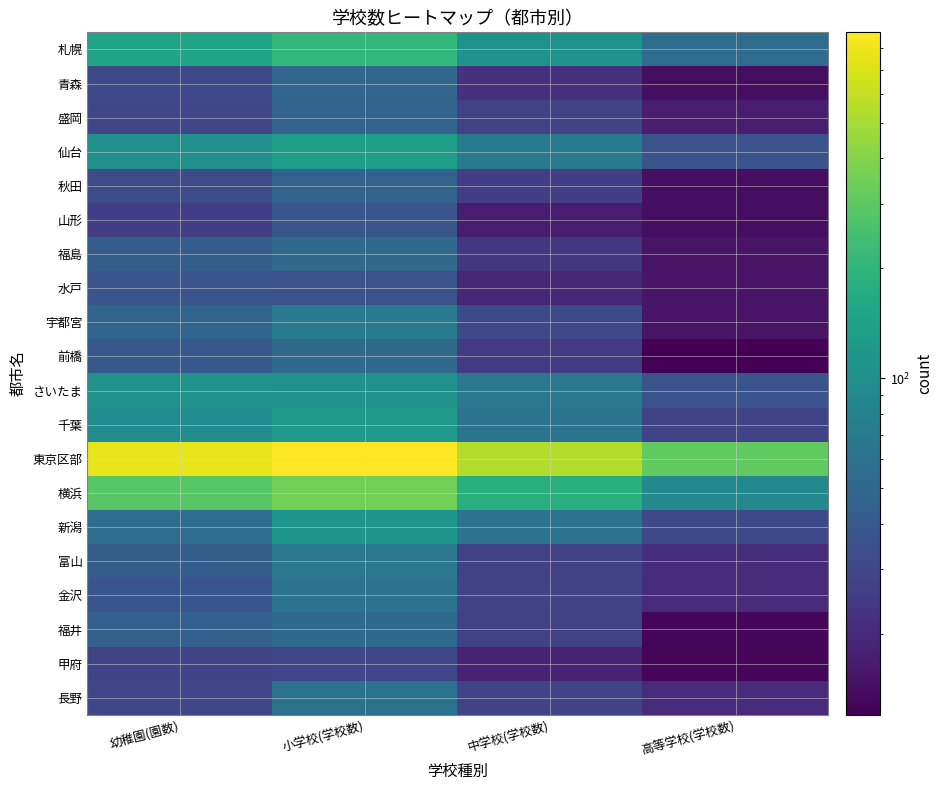

Which label corresponds to the smallest value in the chart?

高等学校(学校数)